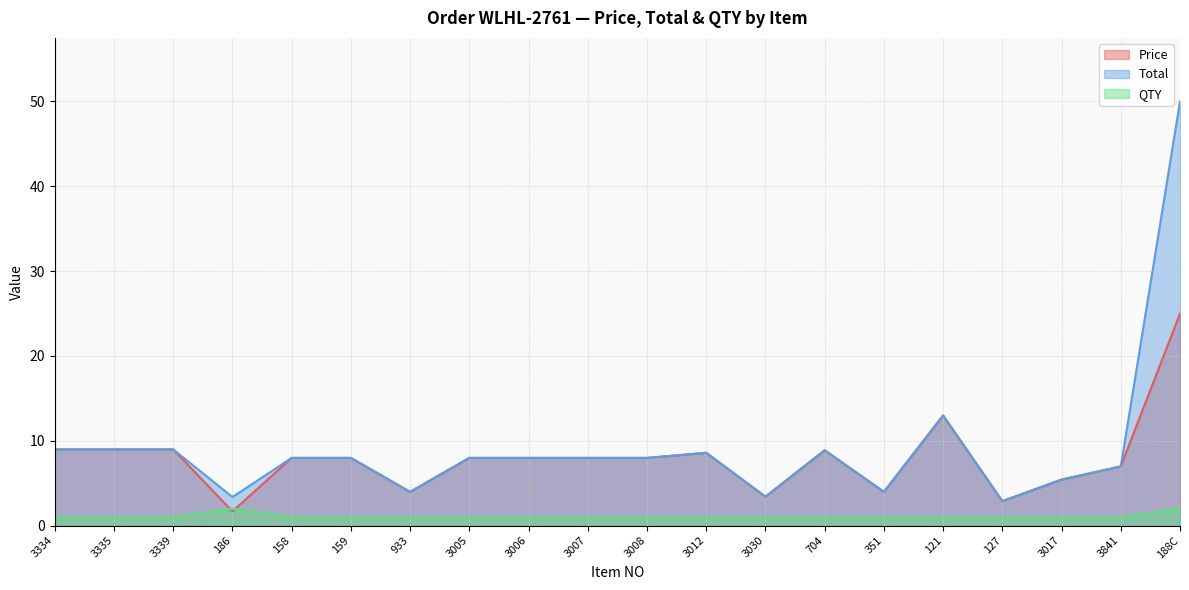

What is the difference between the second highest and minimum values in the Total series?

10.1